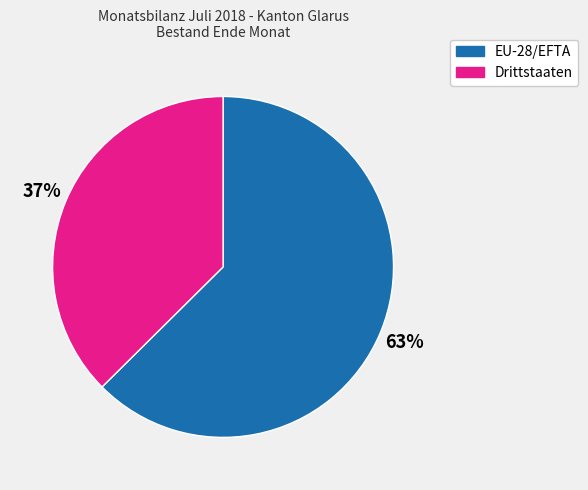

Rank the categories by value from lowest to highest.

Drittstaaten, EU-28/EFTA